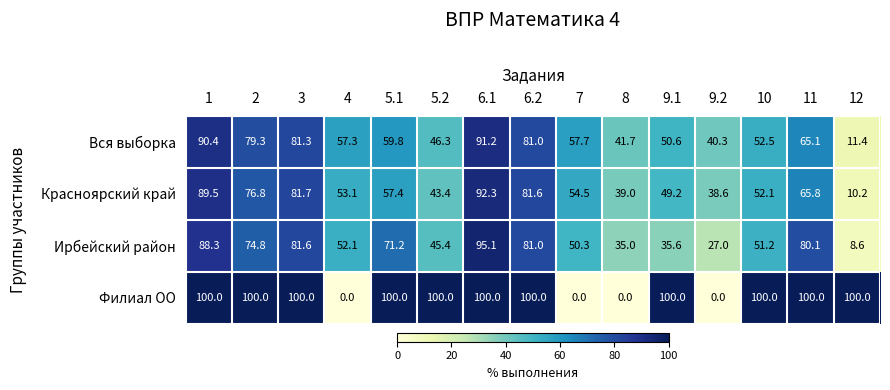

List the series in order of their peak value, lowest first.

Вся выборка, Красноярский край, Ирбейский район, Филиал ОО